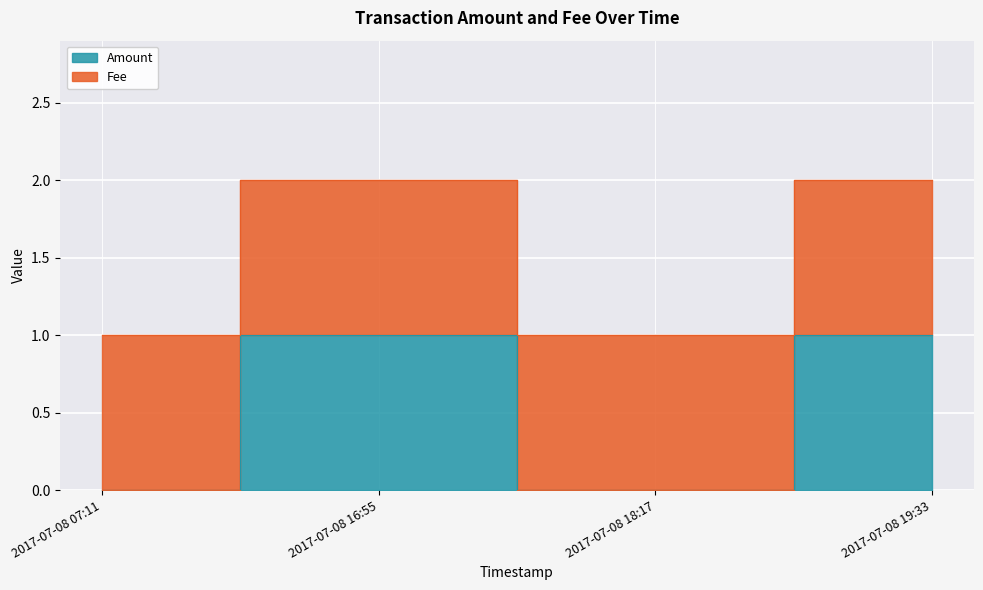

Reading right to left, list all the values displayed in this chart.

2017-07-08 19:33=1	2017-07-08 18:17=0	2017-07-08 16:55=1	2017-07-08 07:11=0